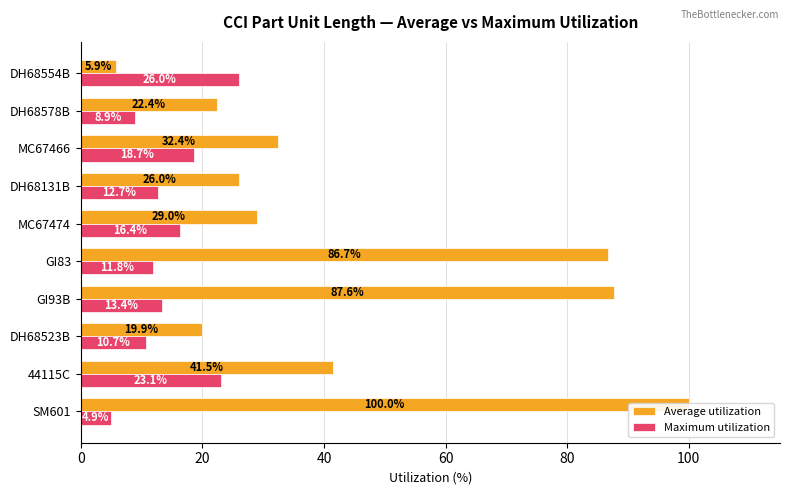

Which has a higher value, GI93B or DH68523B?

GI93B